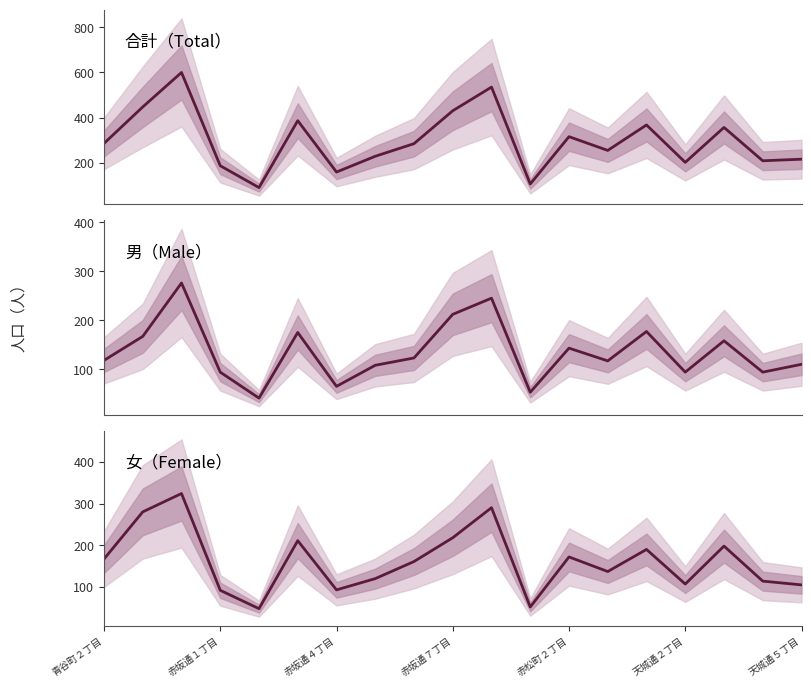

How many values in the 合計（Total） series are below 284?

9